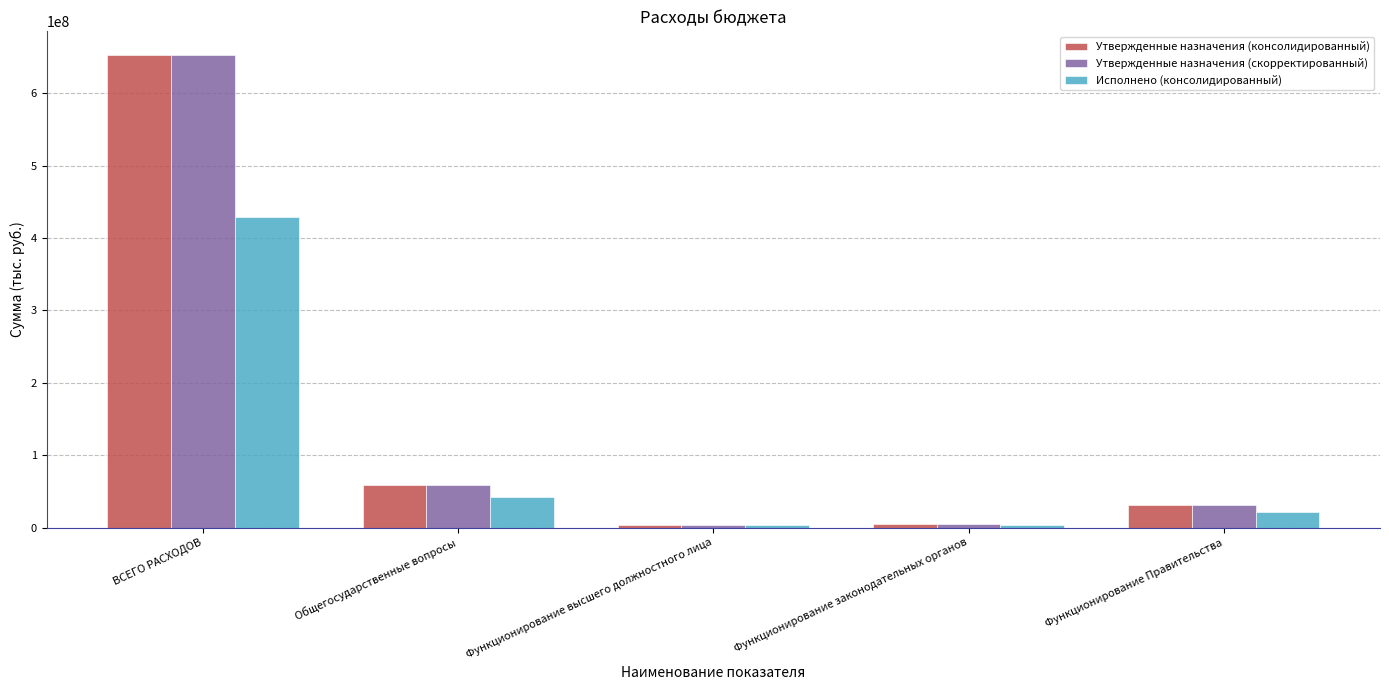

How many bars are there in total?

15